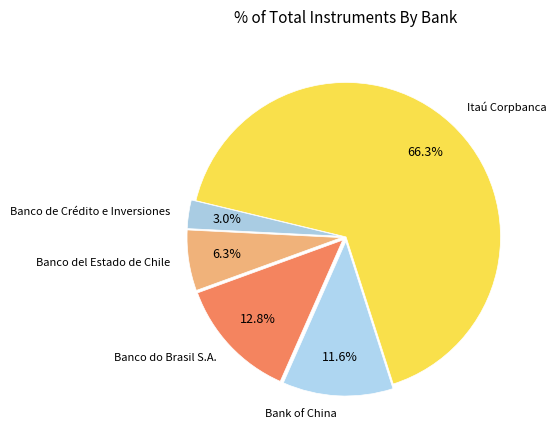

Count the number of slices in the pie.

5